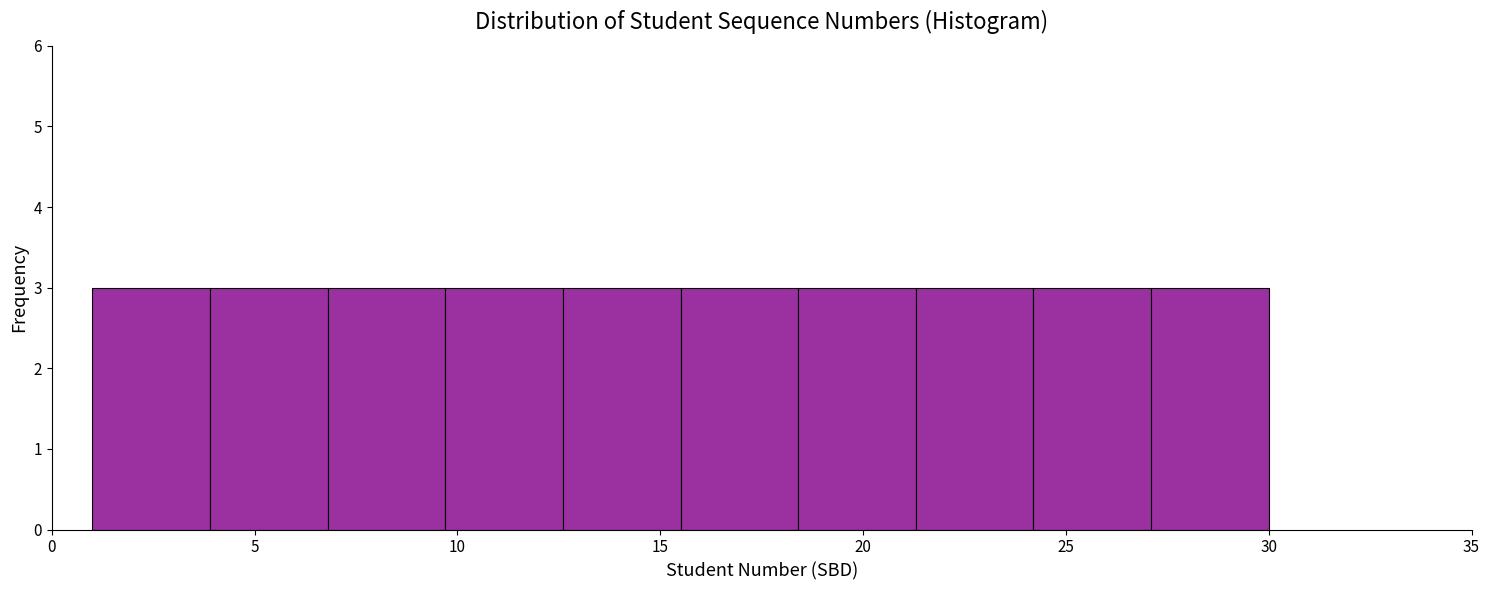

Reading left to right, transcribe this chart: for each bar, give the range it covers on the x-axis and its height. Neither the bar edges nor the heights are printed on the chart, so give them approximately, as read against the axes.

1.0 to 3.9: 3
3.9 to 6.8: 3
6.8 to 9.7: 3
9.7 to 12.6: 3
12.6 to 15.5: 3
15.5 to 18.4: 3
18.4 to 21.3: 3
21.3 to 24.2: 3
24.2 to 27.1: 3
27.1 to 30.0: 3